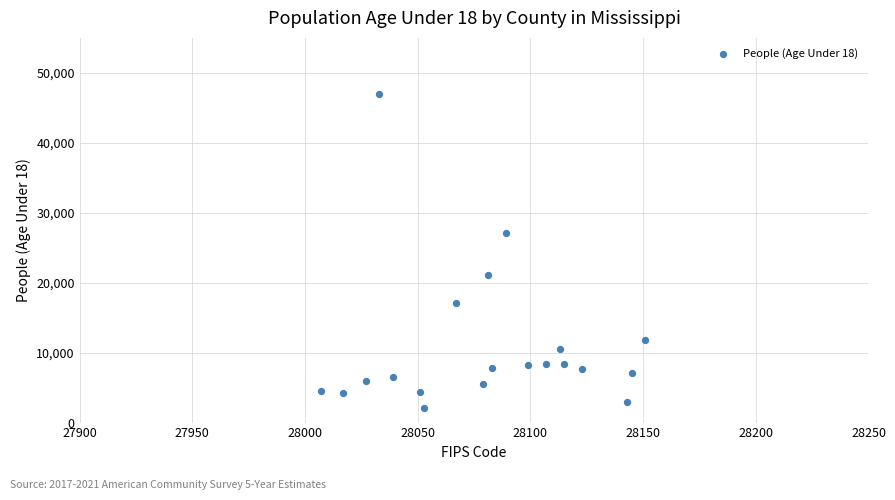

What Y value in the scatter plot is closest to 24538?

27052